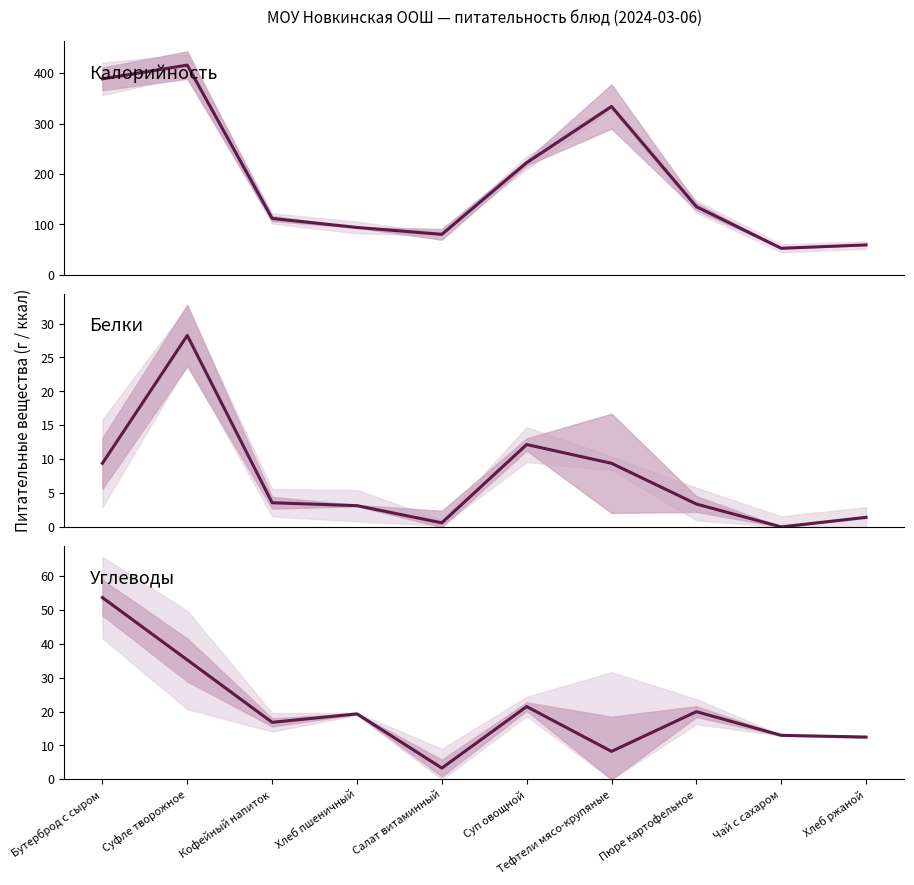

True or false: Калорийность and Белки cross at least once.

False